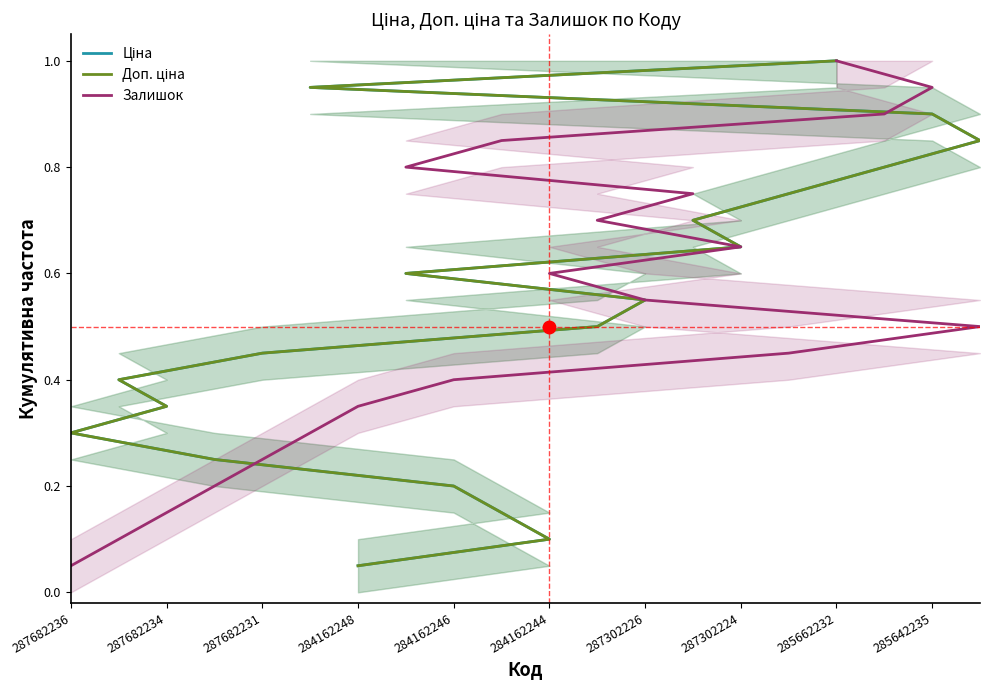

Rank the series at 285662232 from lowest to highest value.

Ціна, Доп. ціна, Залишок